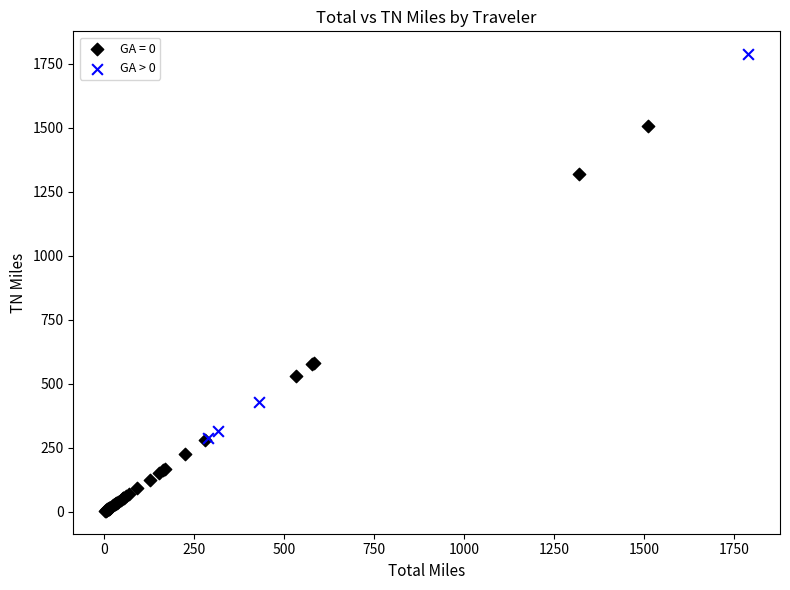

Which series reaches the minimum Y coordinate?

GA = 0